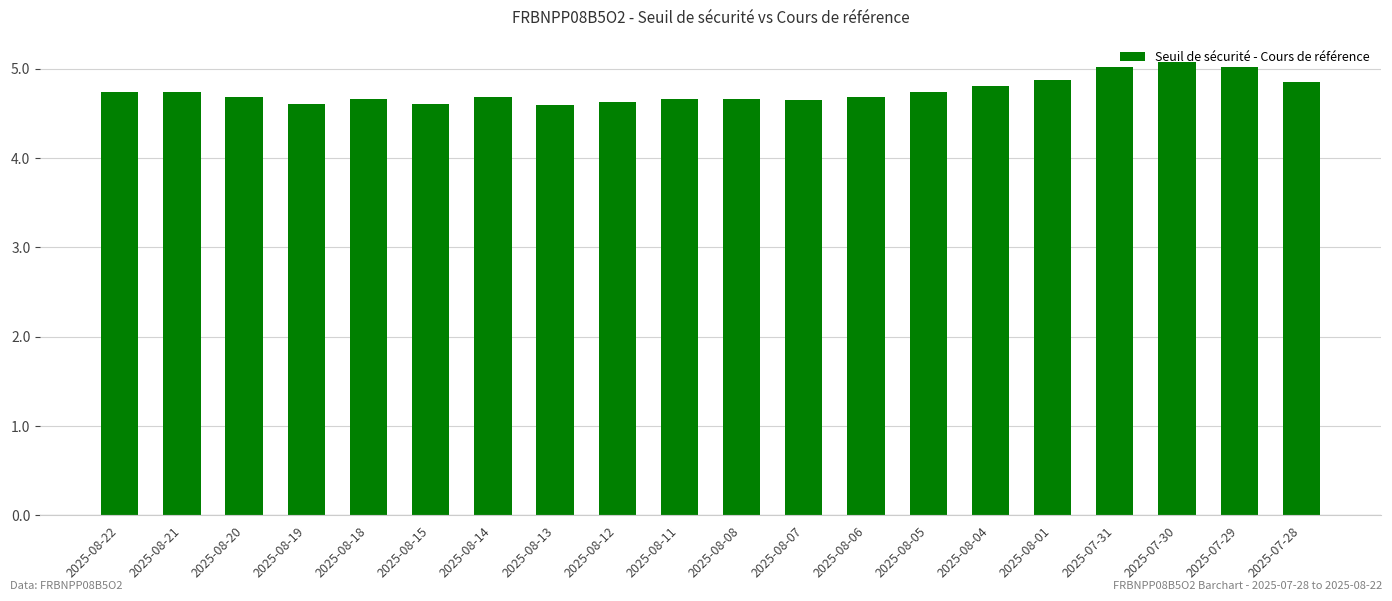

What is the smallest value displayed?

4.6